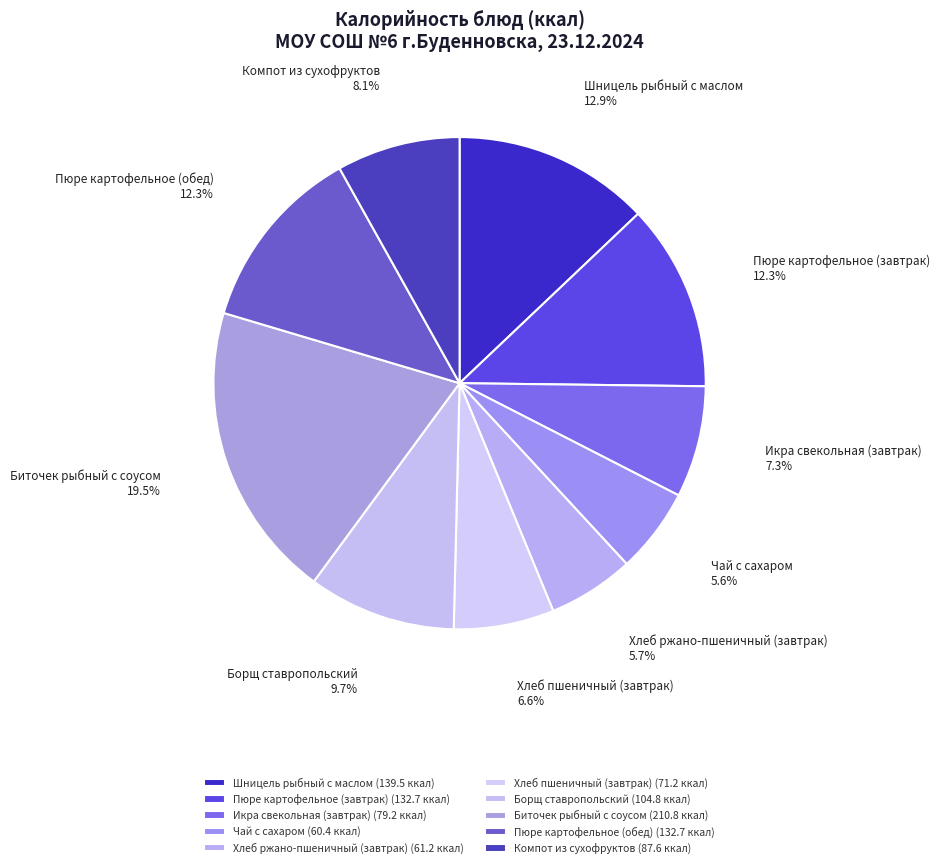

Which slice is the largest?

Биточек рыбный с соусом